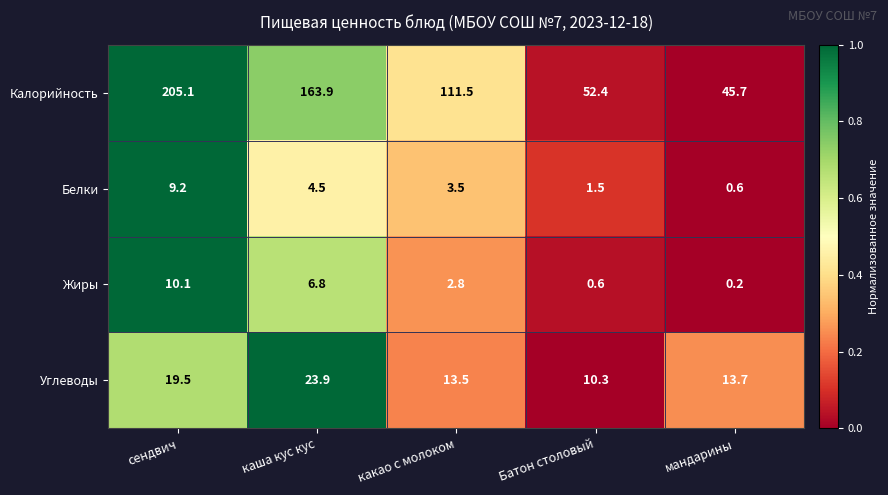

At which label is Калорийность closest to 125?

какао с молоком